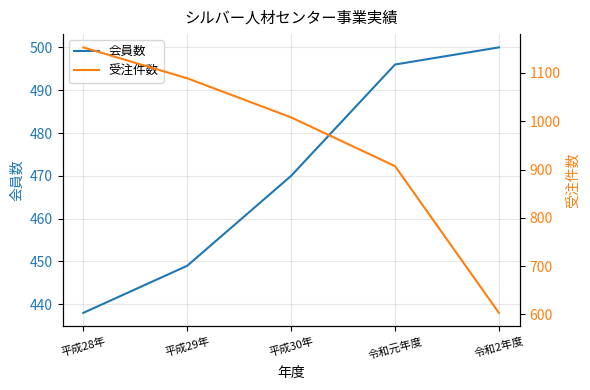

What is the sum of all 受注件数 values?

4760